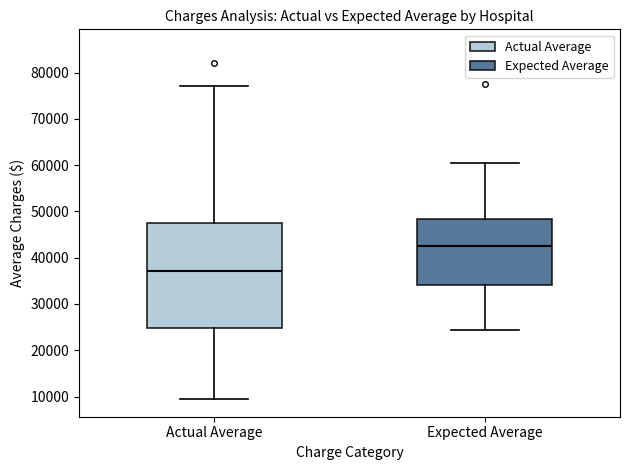

Which box is the tallest, from its lower edge to its upper edge?

Actual Average